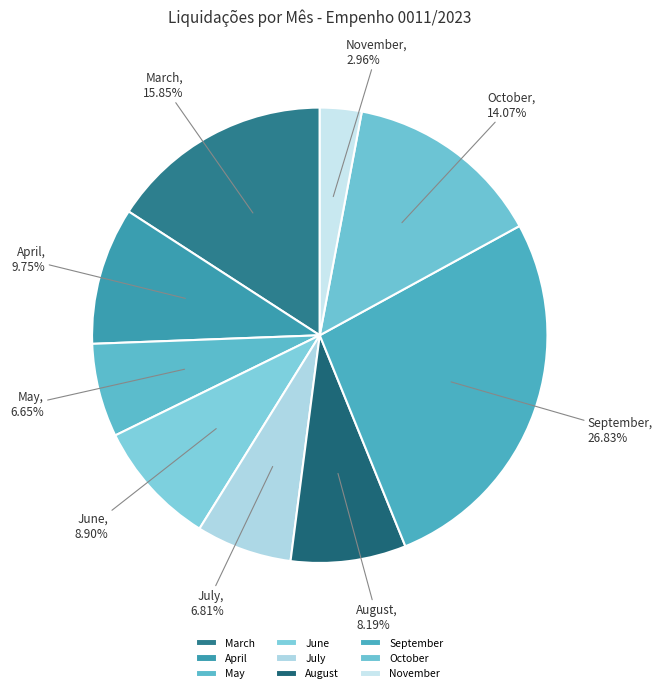

Is the sum of September and October greater than half?

No